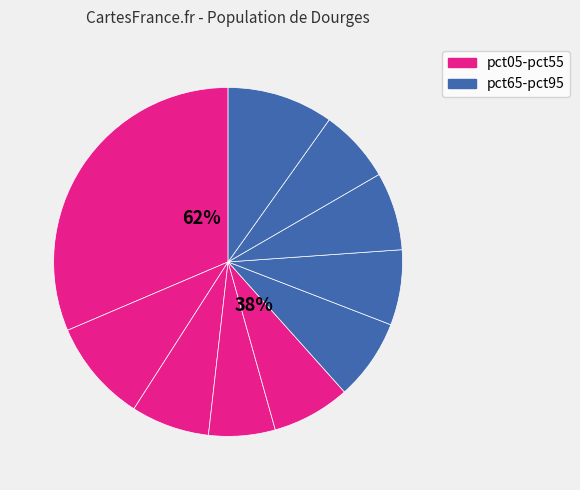

To the nearest percent, what portion does pct75 represent?

7%